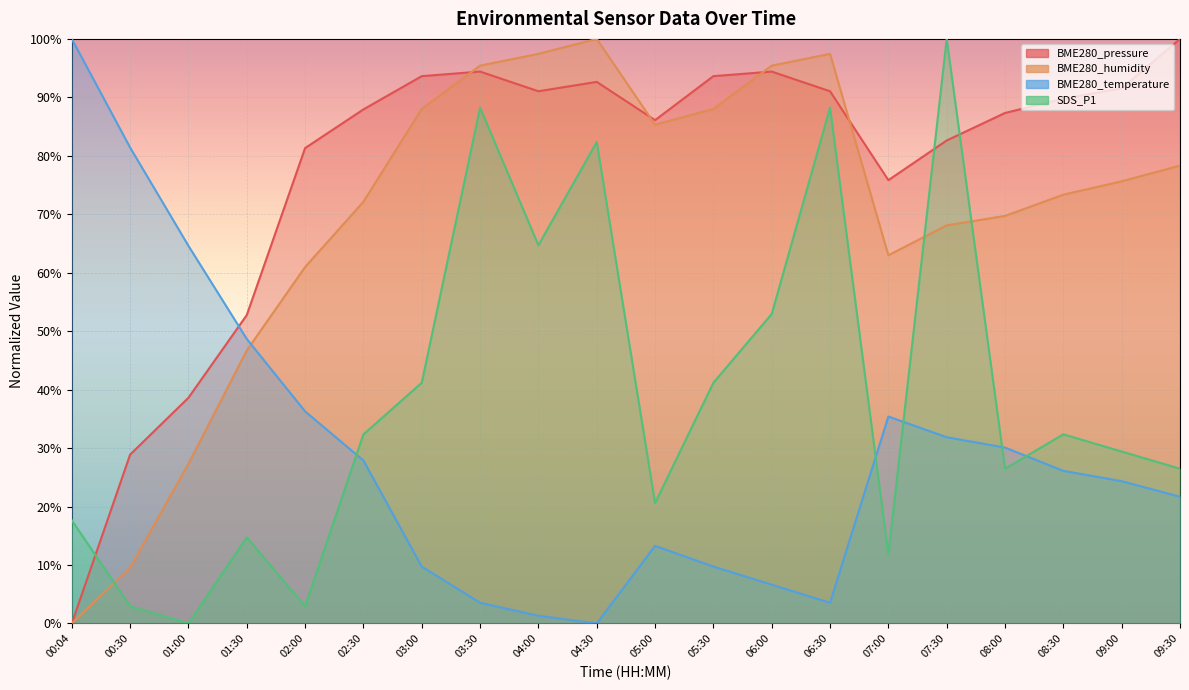

At which label does BME280_temperature first exceed 26?

00:04